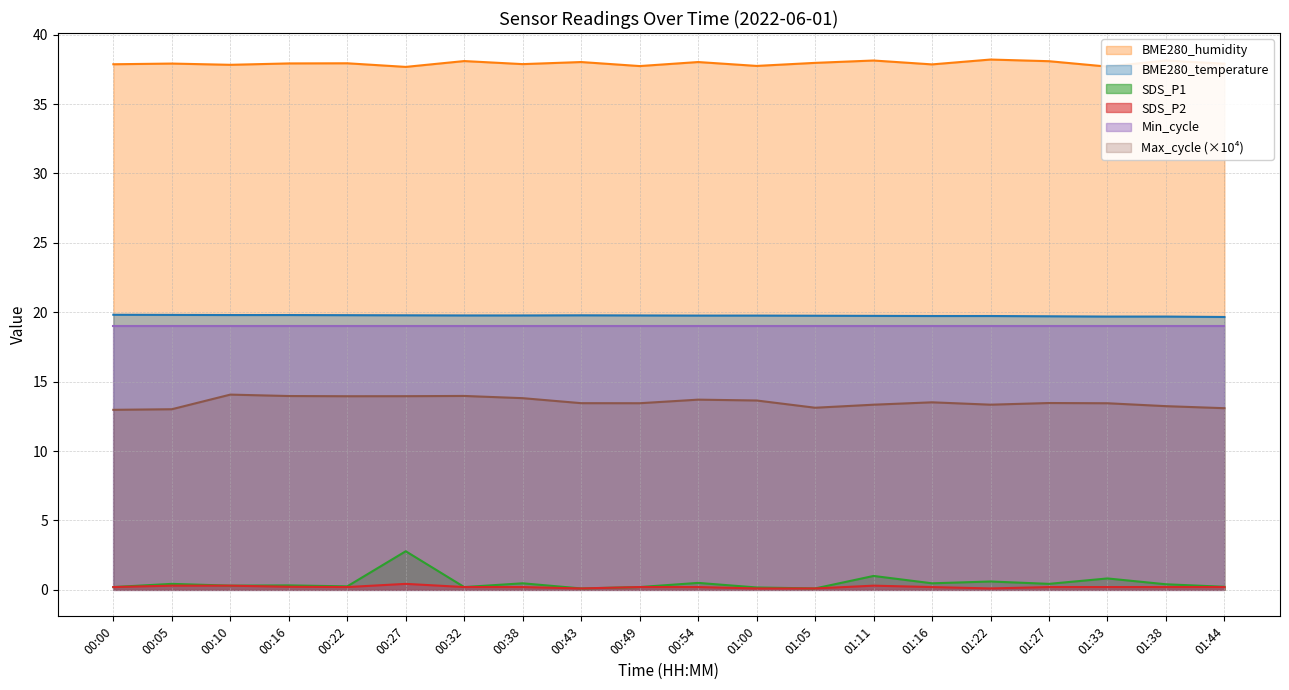

Which series has the largest range (max minus min)?

SDS_P1